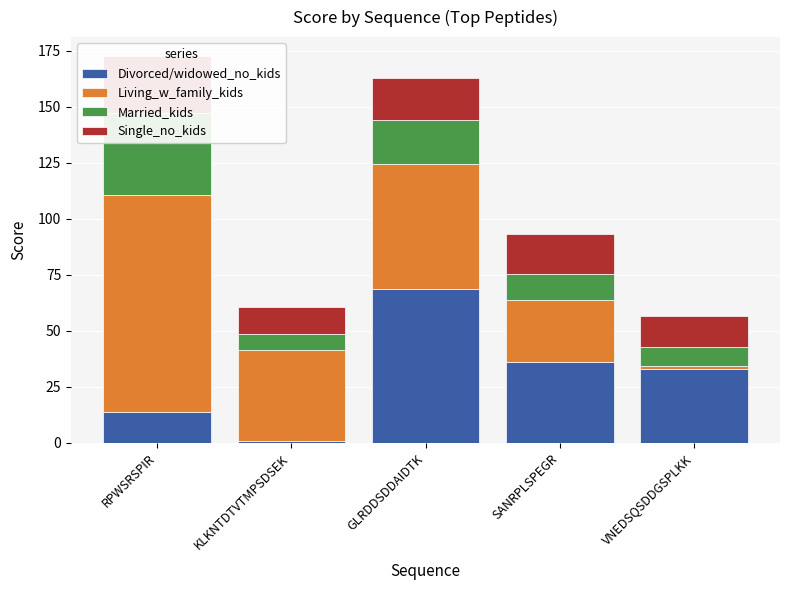

Rank the series at KLKNTDTVTMPSDSEK from highest to lowest value.

Living_w_family_kids, Single_no_kids, Married_kids, Divorced/widowed_no_kids